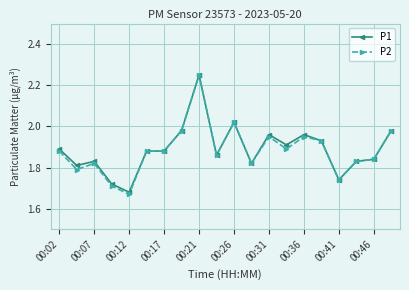

True or false: P1 has more than 2 interior local peaks.

True